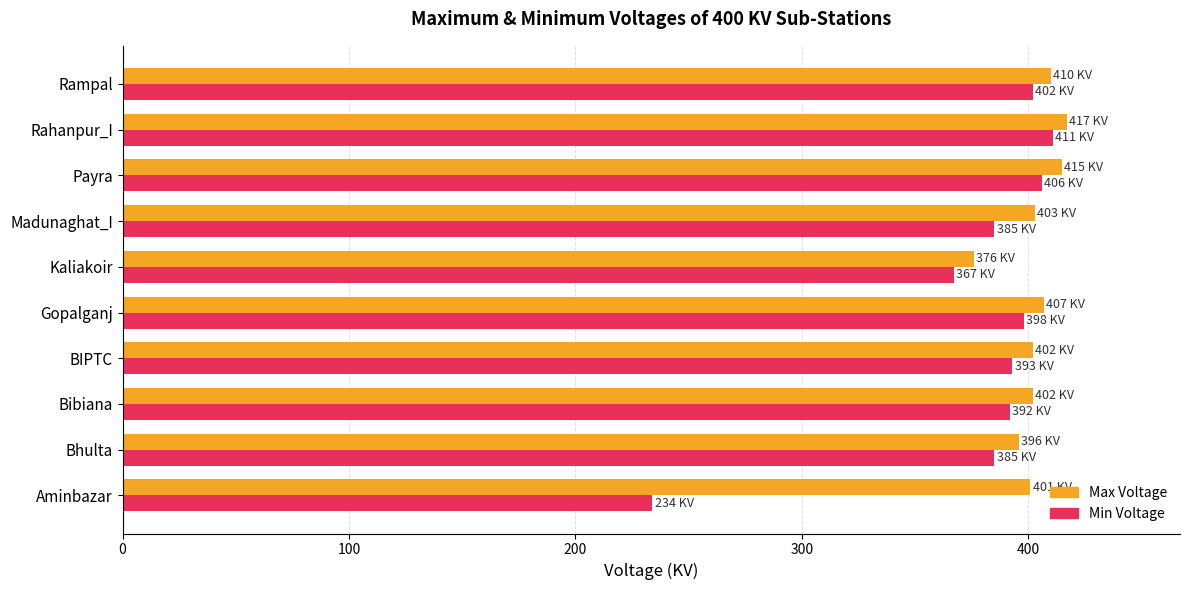

True or false: Max Voltage has a value of 417 at Rahanpur_I.

True